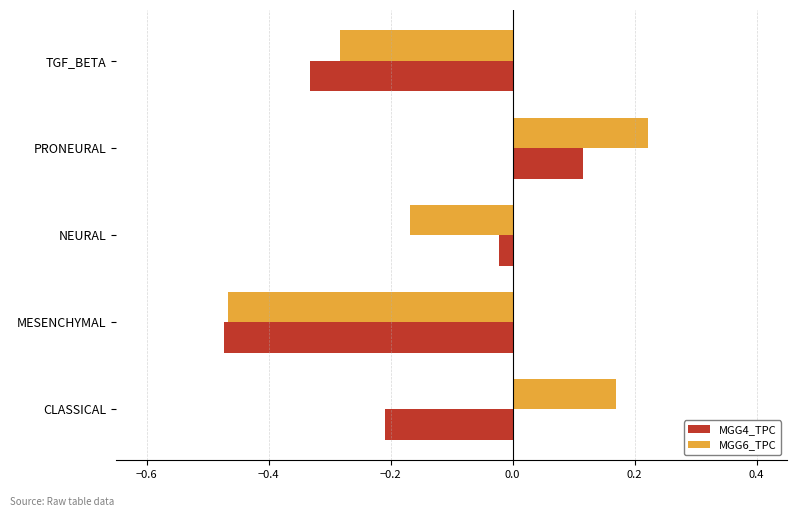

The value of MGG6_TPC at MESENCHYMAL is -0.2. True or false?

False